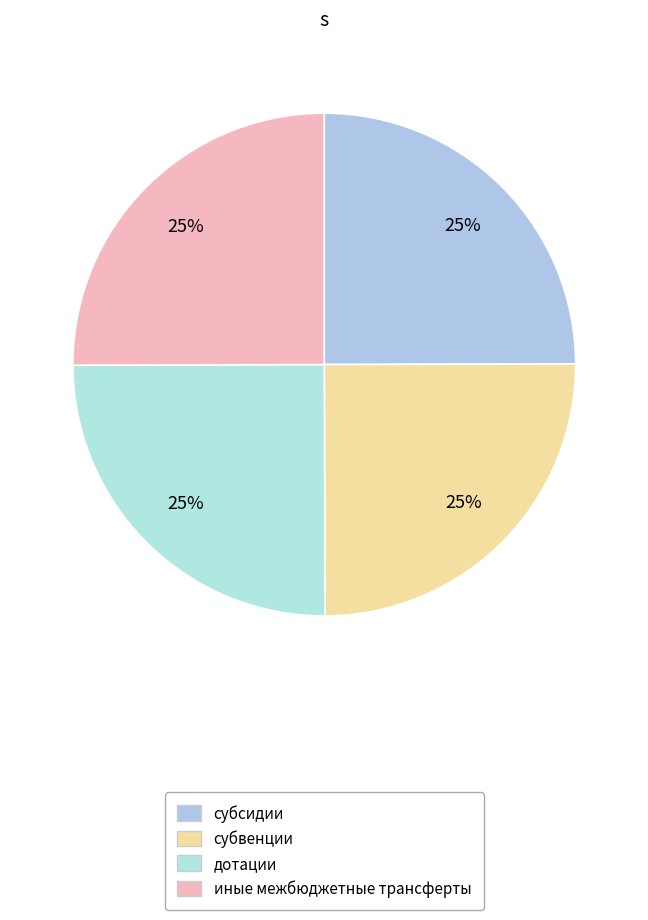

What is the smallest slice in the pie chart?

субсидии